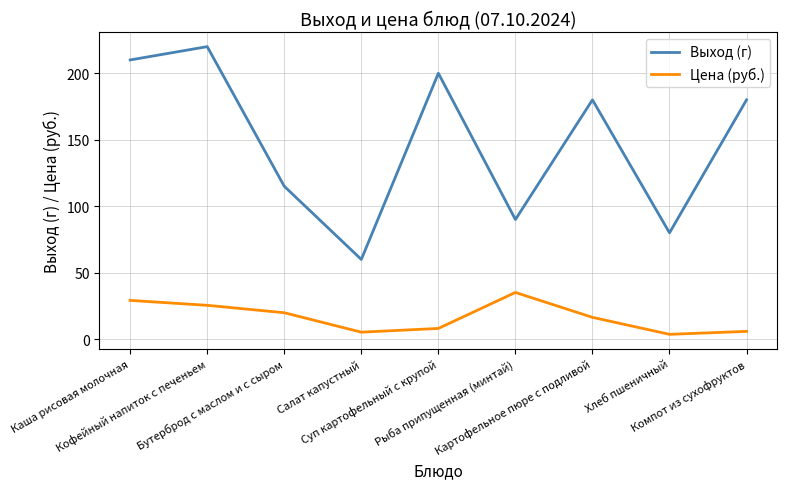

Rank the series by their maximum value, from highest to lowest.

Выход (г), Цена (руб.)